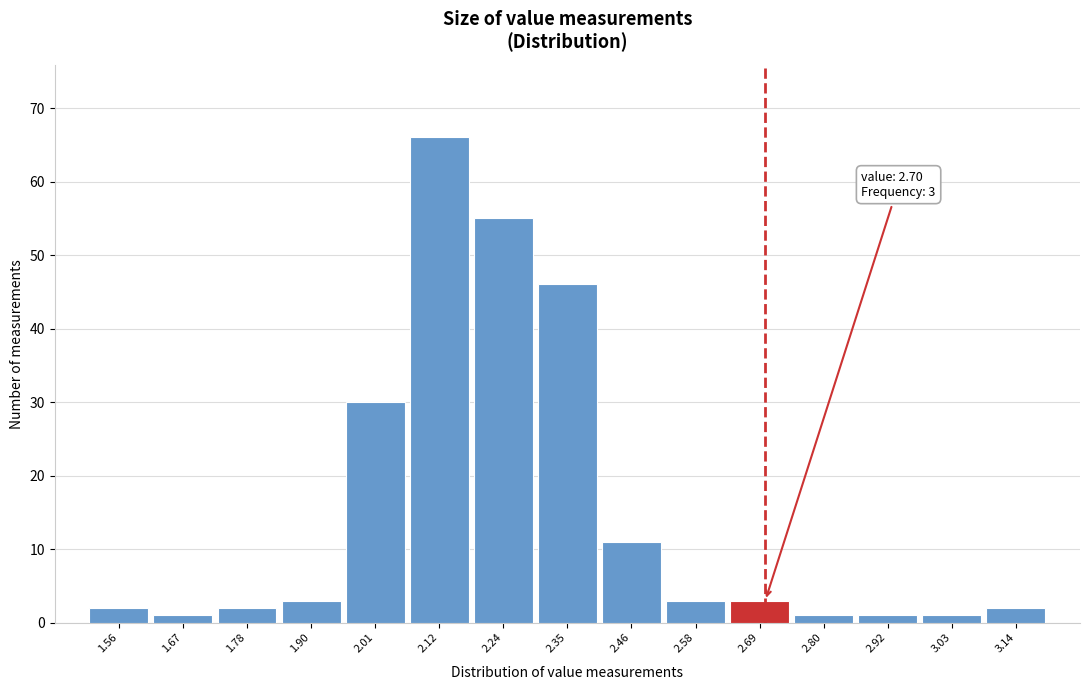

Over which range of the x-axis is the bar tallest?

2.06 to 2.18